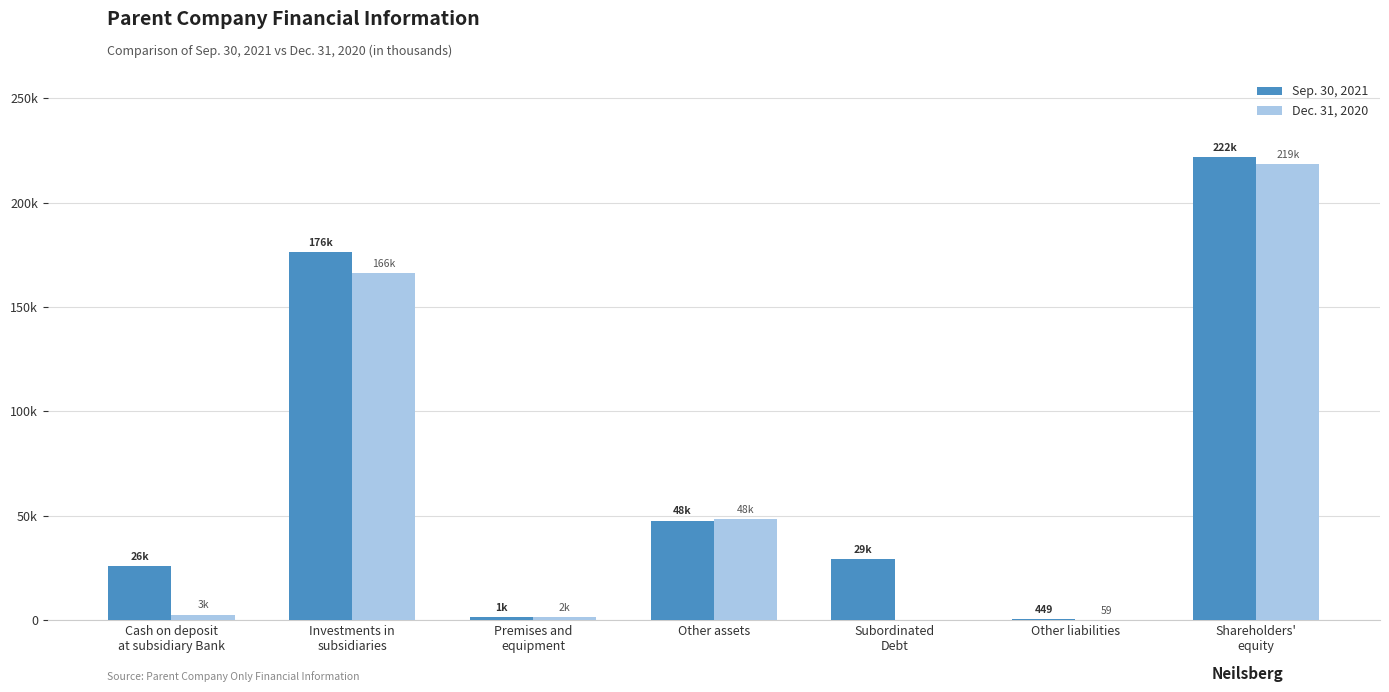

Are the bars horizontal?

No